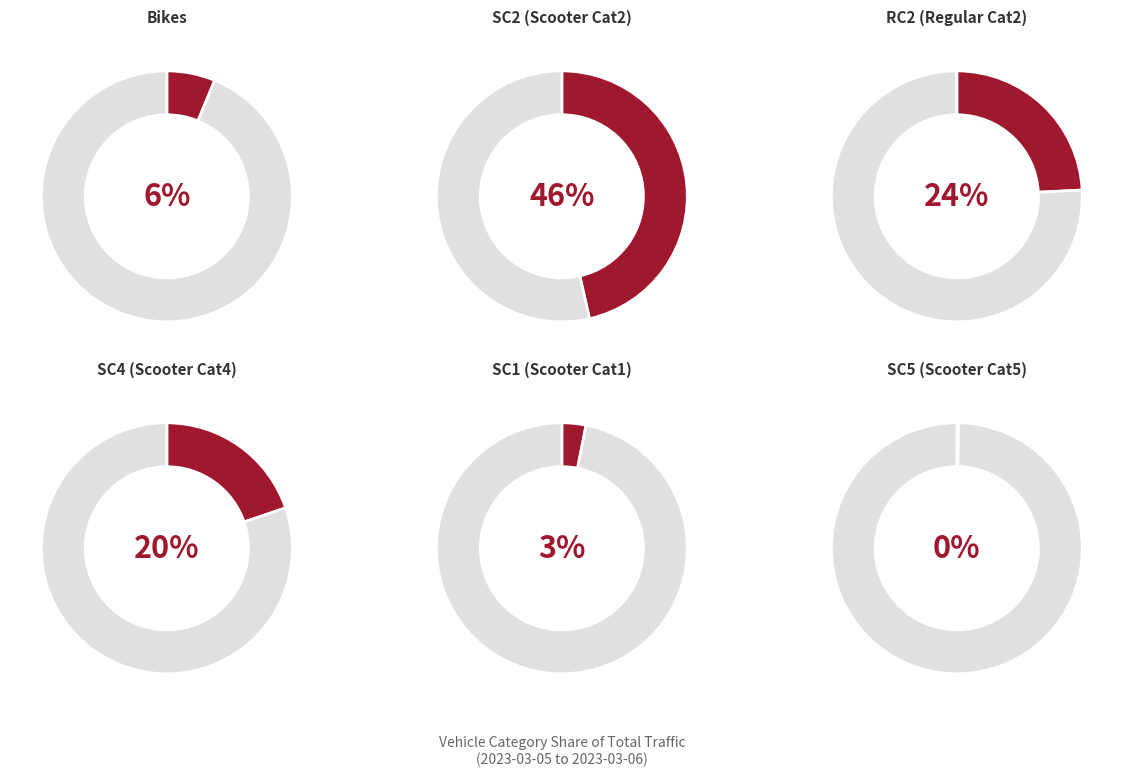

The 9 slice represents 18% of the pie. True or false?

False